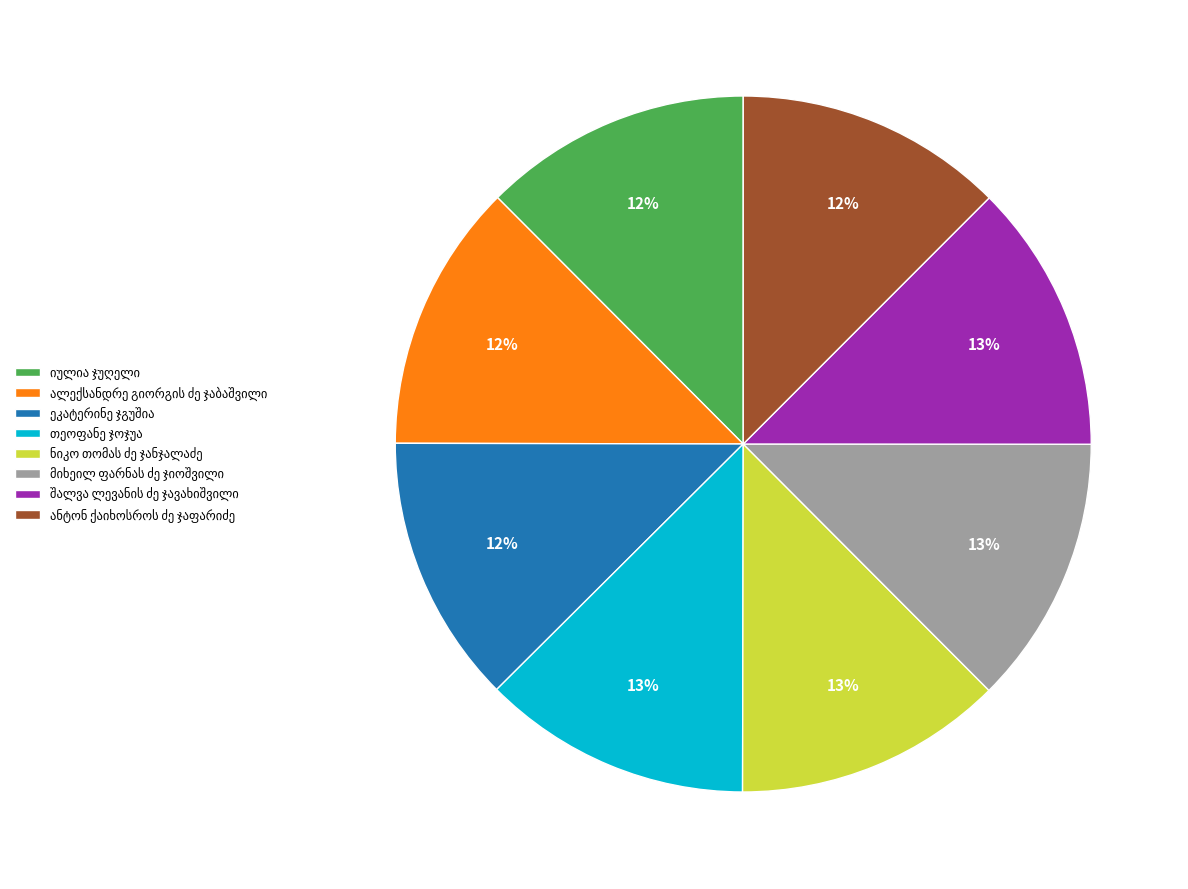

To the nearest percent, what is the average slice percentage?

12%